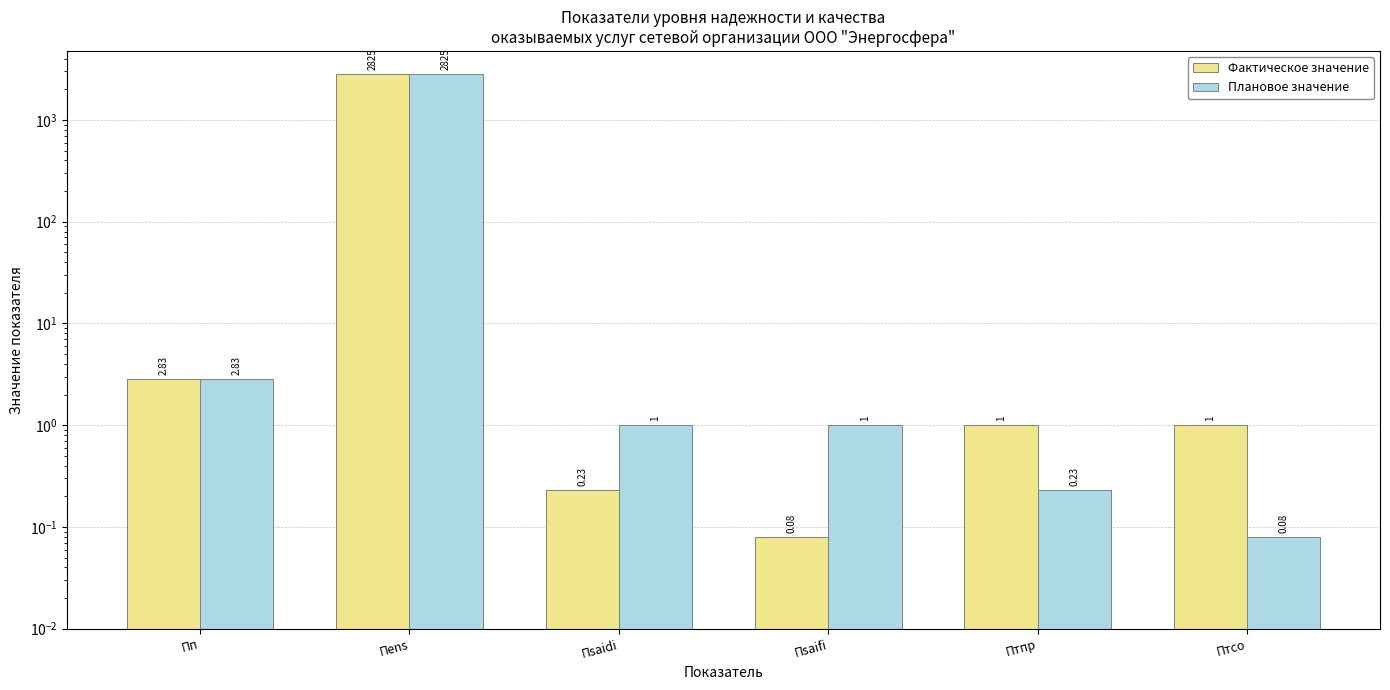

What is the difference between the highest and lowest values at Пsaifi?

0.9